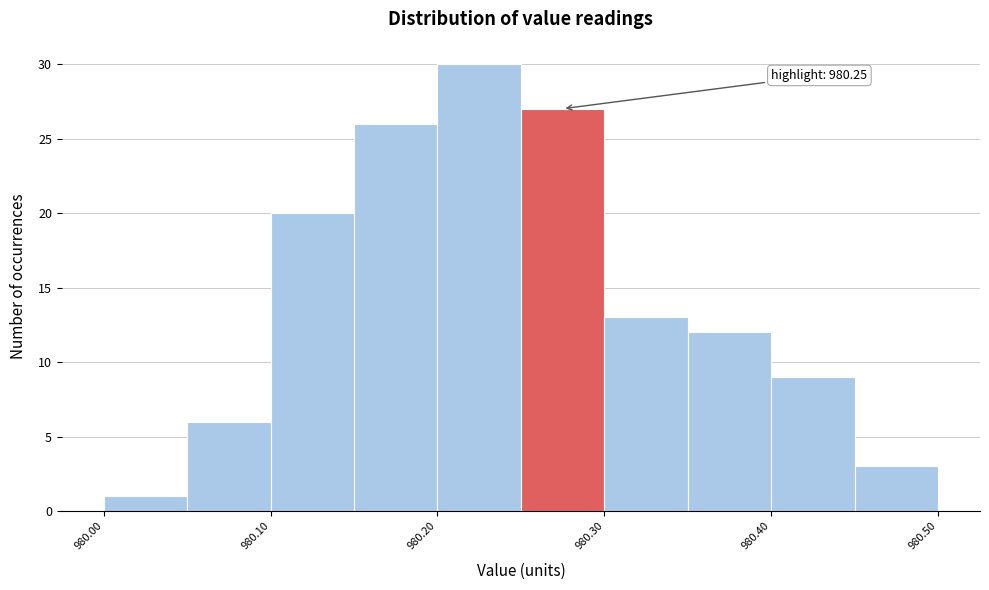

Which range on the x-axis has the tallest bar?

980.20 to 980.25